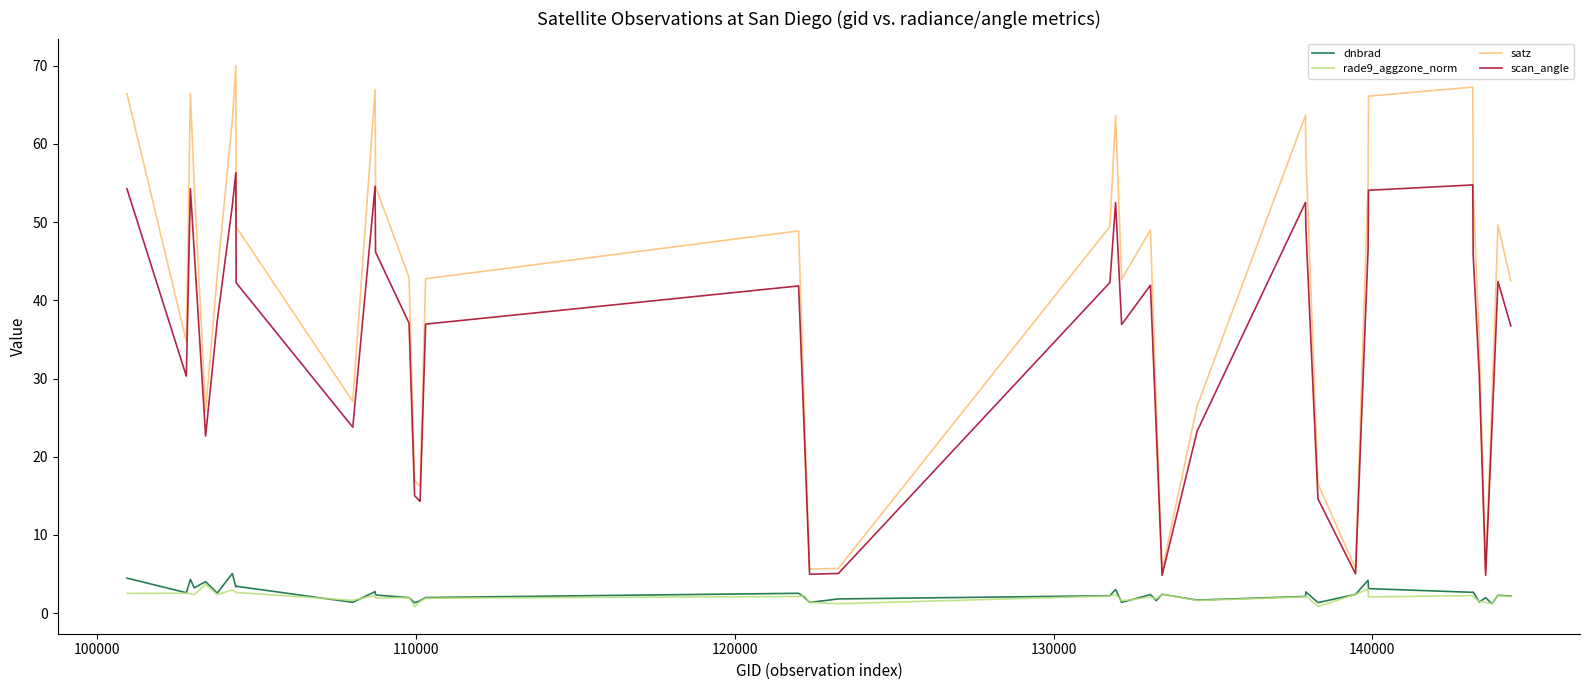

True or false: dnbrad and satz intersect in this chart.

False